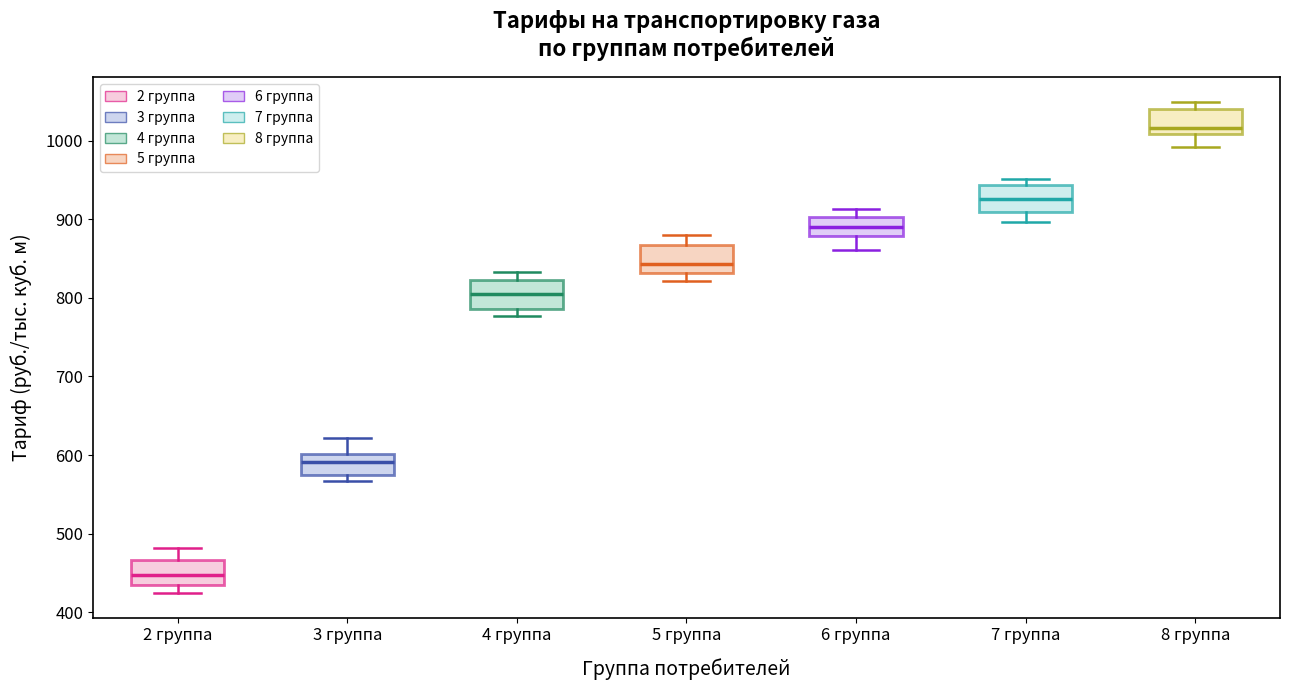

Reading left to right, transcribe this box plot: for each box, give where its median line is, the range the box spans, and where its two whiskers end, as read against the y-axis. The values are not printed on the chart, so give them approximately, as read against the axis.

2 группа: median 450, box 430 to 470, whiskers 420 to 480
3 группа: median 590, box 580 to 600, whiskers 570 to 620
4 группа: median 800, box 790 to 820, whiskers 780 to 830
5 группа: median 840, box 830 to 870, whiskers 820 to 880
6 группа: median 890, box 880 to 900, whiskers 860 to 910
7 группа: median 930, box 910 to 940, whiskers 900 to 950
8 группа: median 1020, box 1010 to 1040, whiskers 990 to 1050